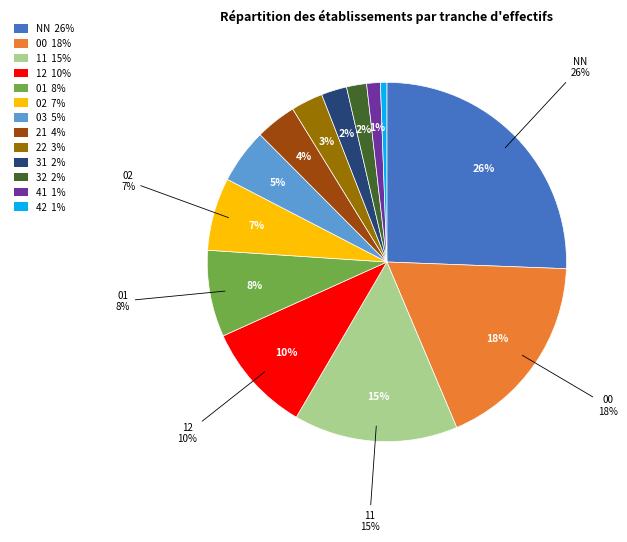

Which category has the smallest portion of the pie?

42